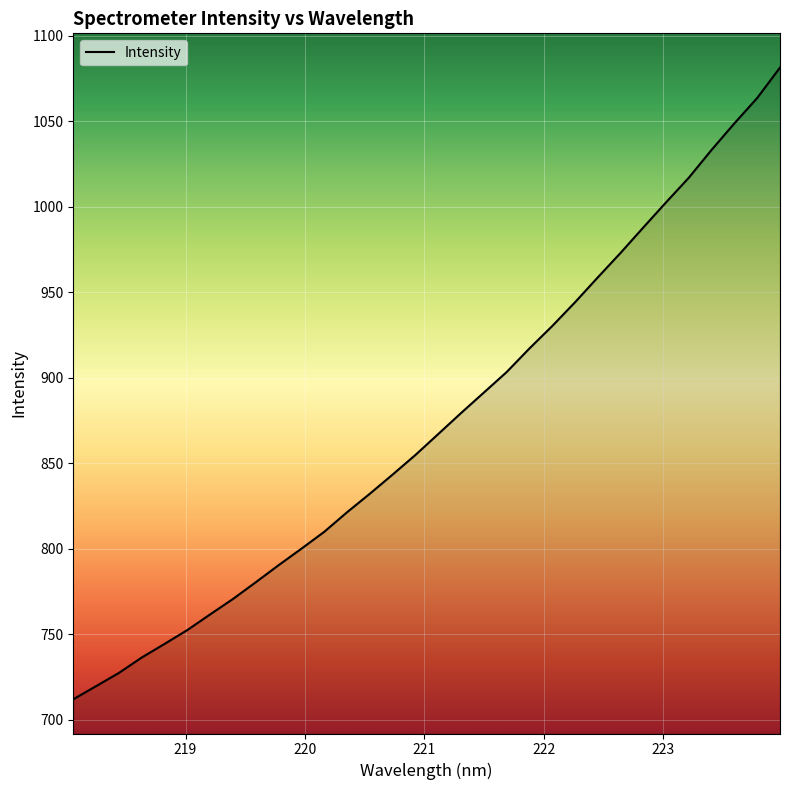

What is the minimum value shown in the chart?

712.1